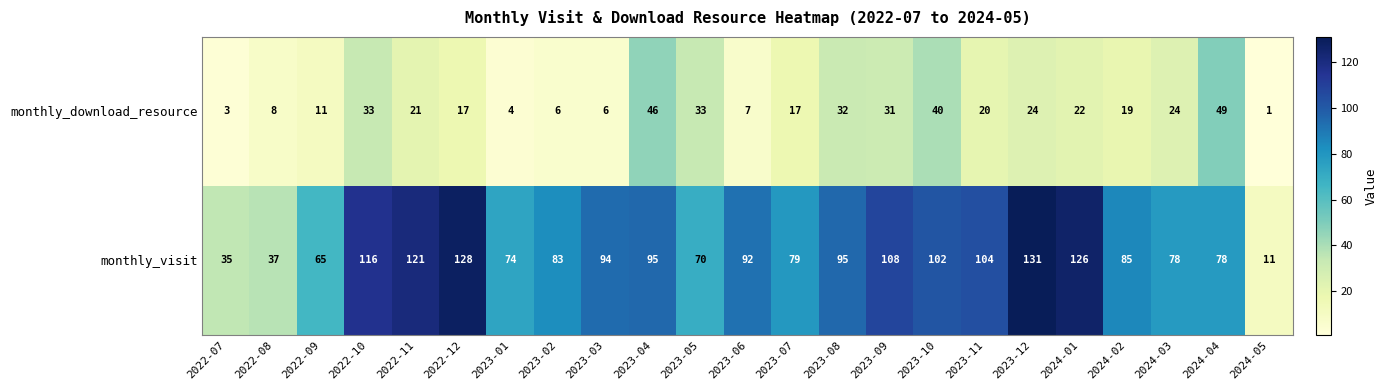

What is the minimum value for monthly_visit?

11